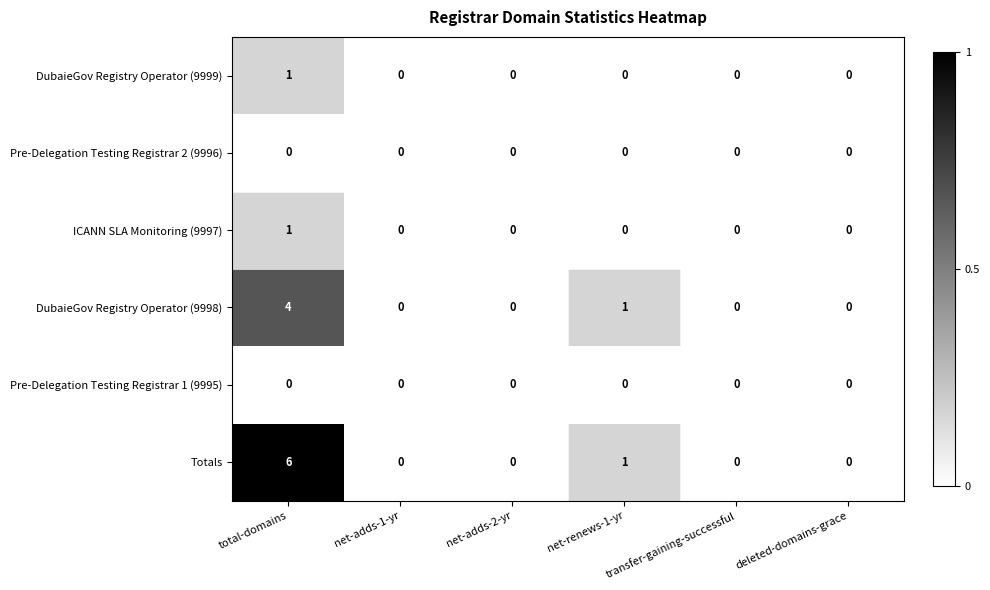

Count the number of data series in this chart.

6